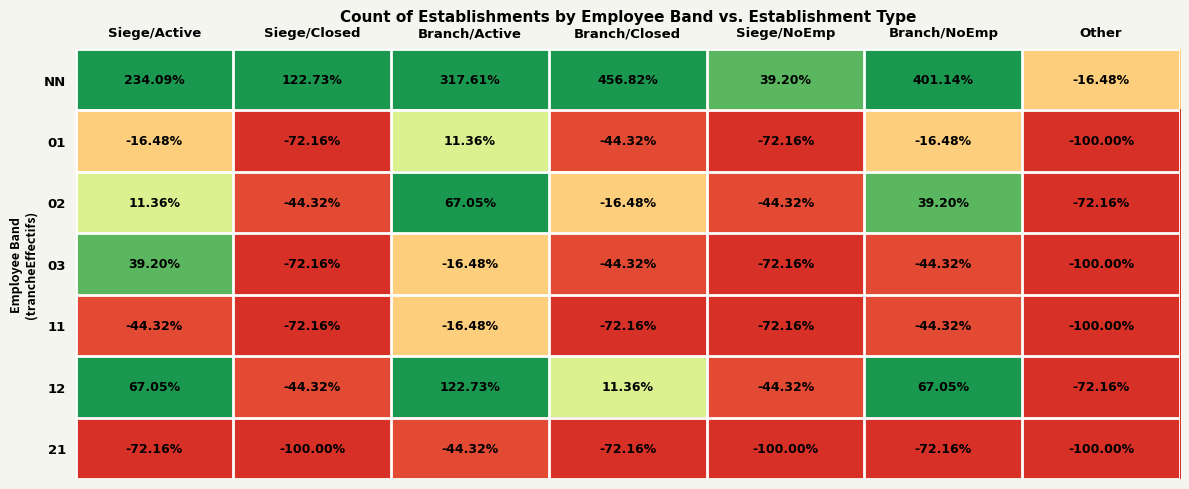

At which label does 01 first exceed -44?

Siege/Active